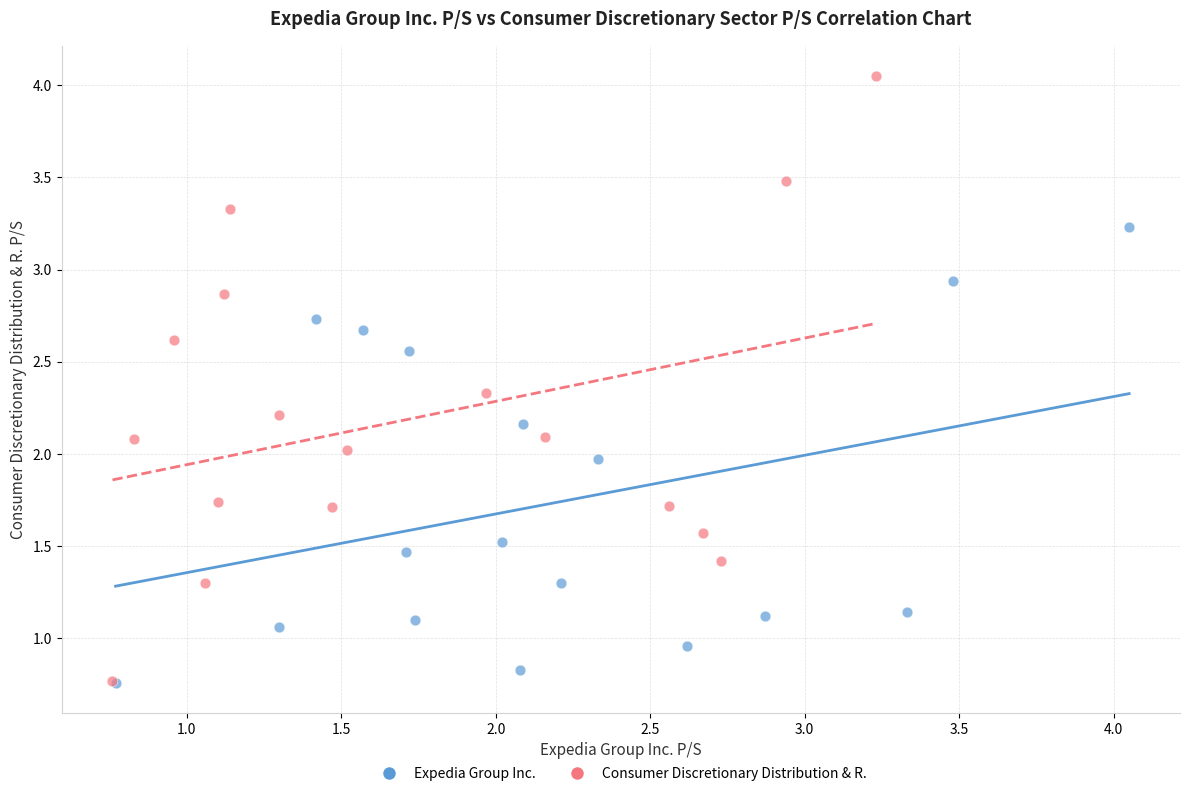

Which series has the largest Y range (max minus min)?

Consumer Discretionary Distribution & R.